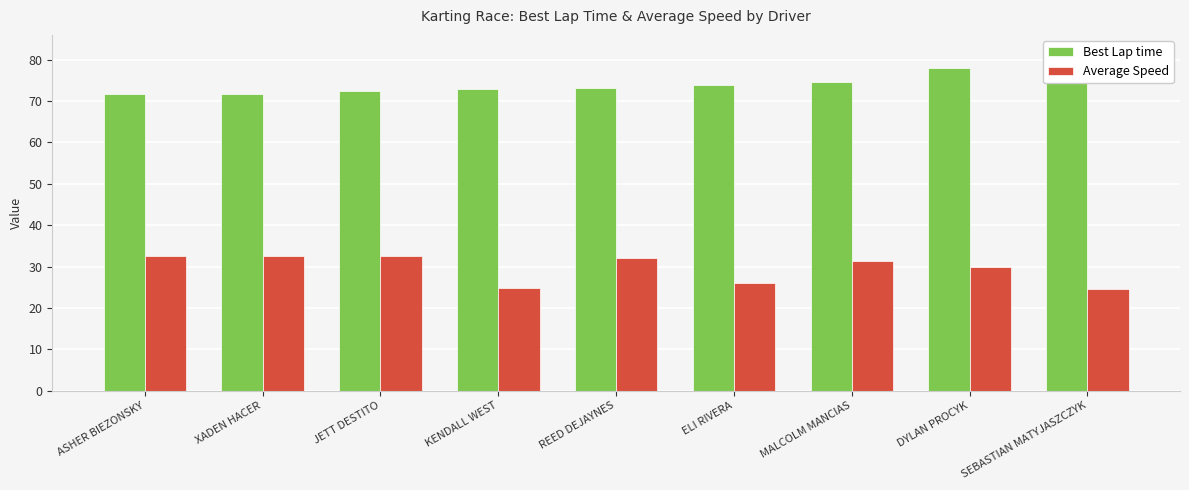

Is it true that Best Lap time equals 72.9 at KENDALL WEST?

True